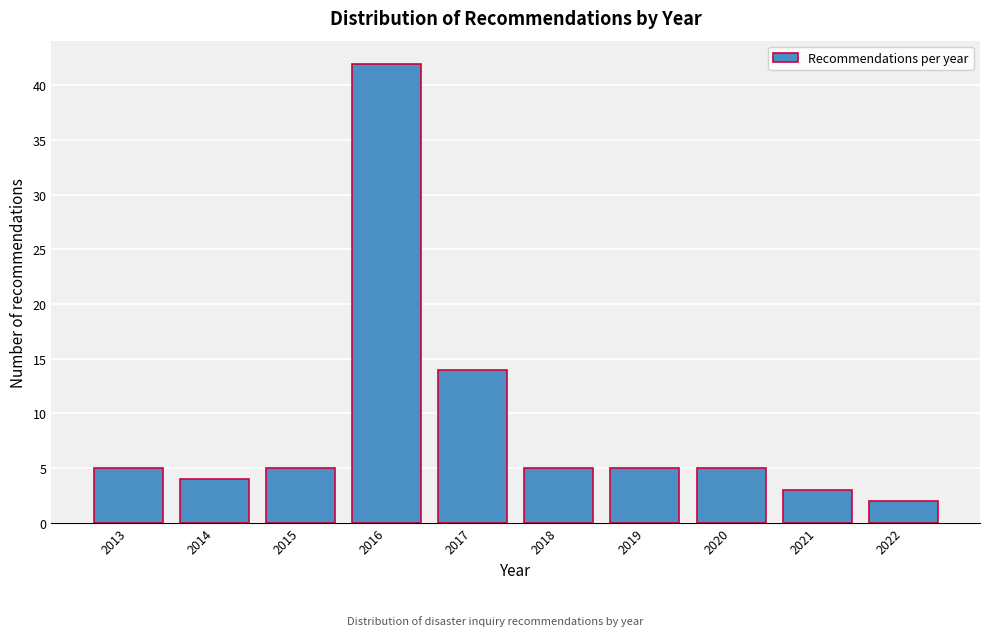

Reading right to left, what are all the values shown in this chart?

2	3	5	5	5	14	42	5	4	5